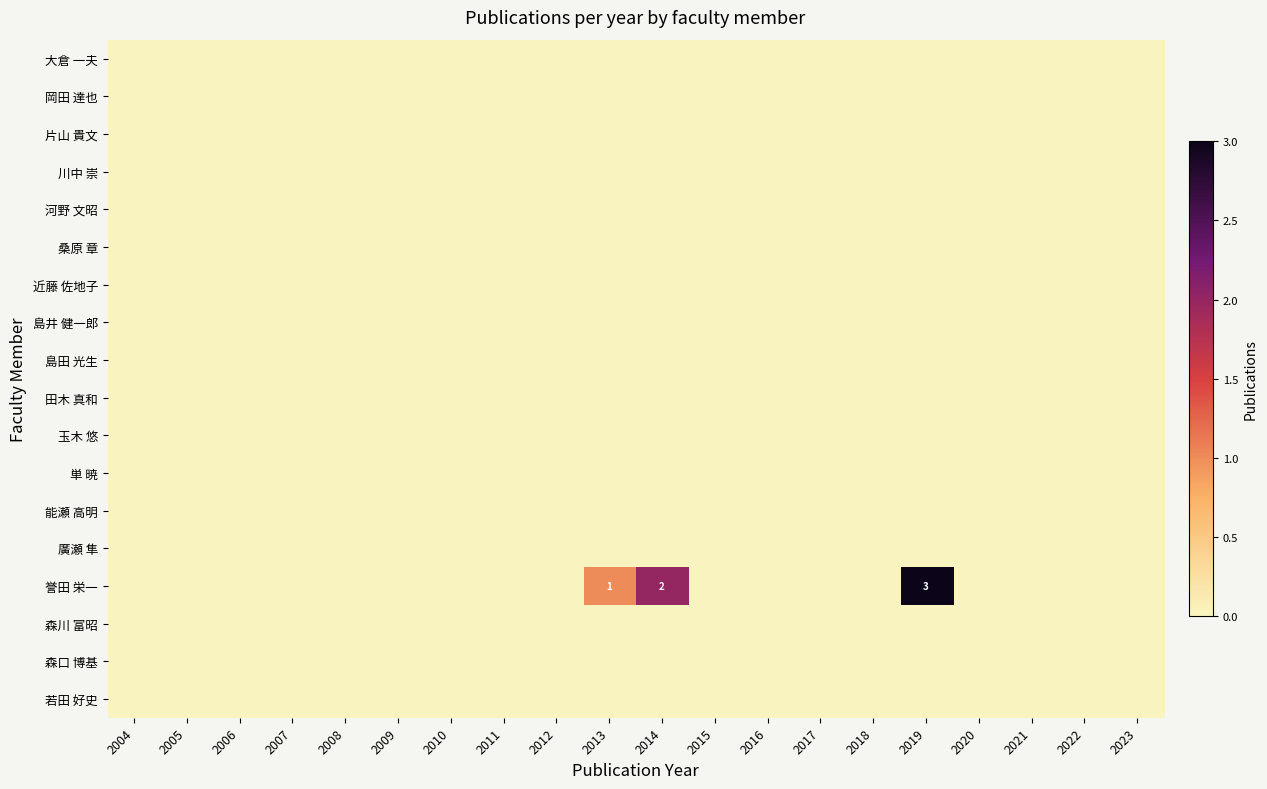

Which category has the highest value in the 玉木 悠 series?

2004